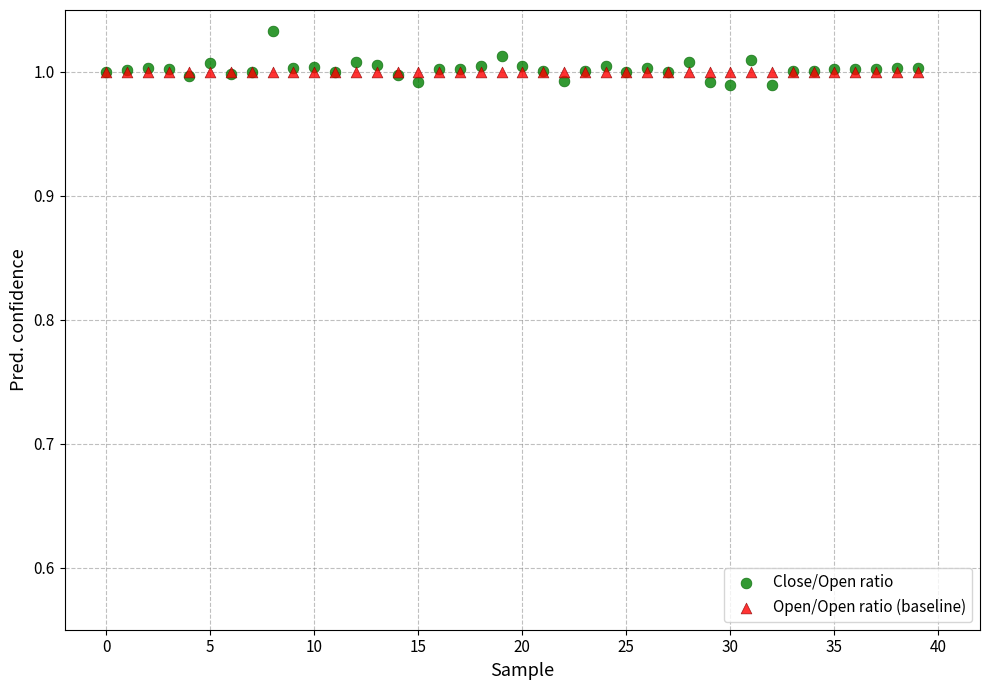

What are all the series names shown in the legend?

Close/Open ratio, Open/Open ratio (baseline)